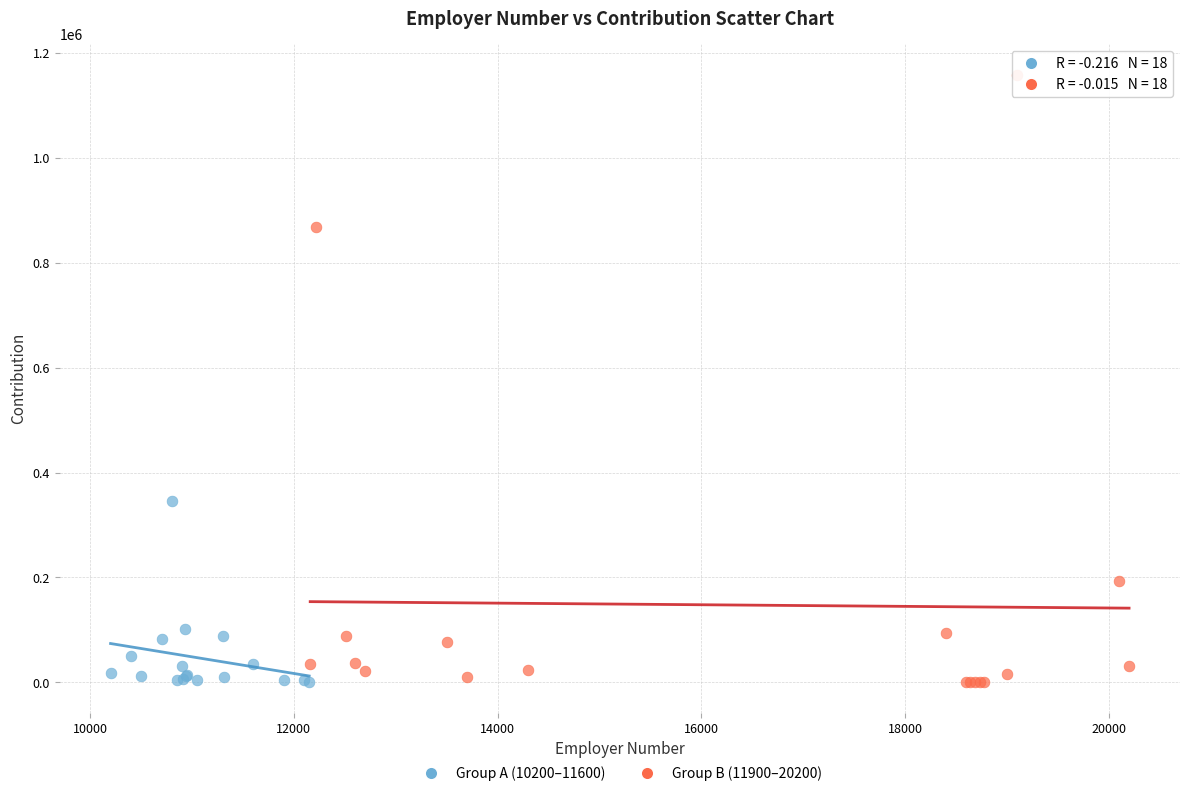

Which series has the widest spread of Y values?

Group B (11900–20200)